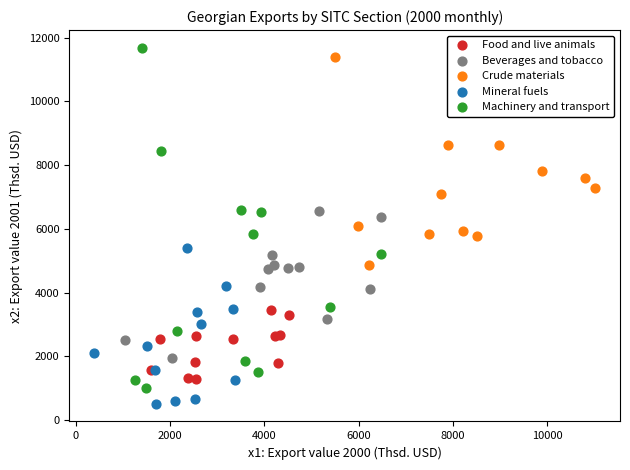

Which series has the widest spread of Y values?

Machinery and transport